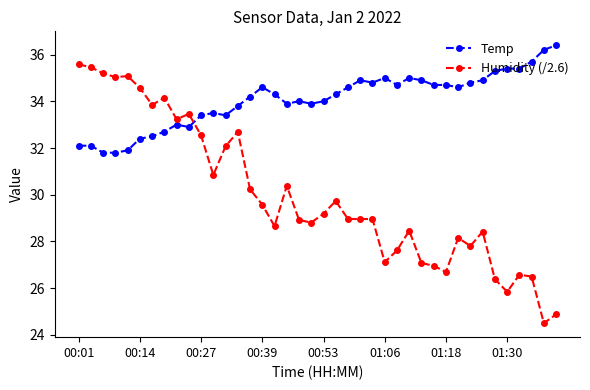

What is the smallest value displayed?

24.5